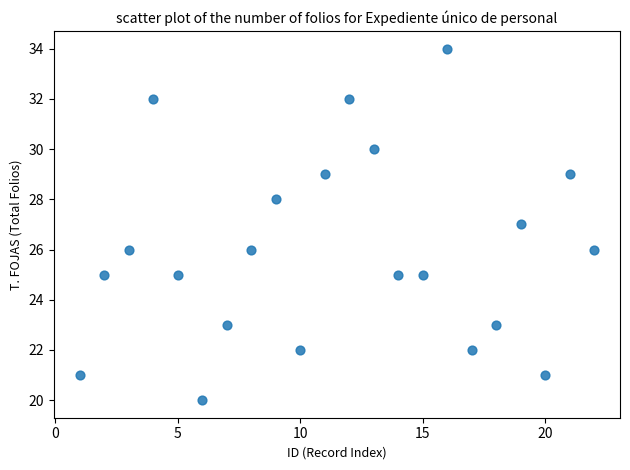

What is the range of X values (max minus min)?

21